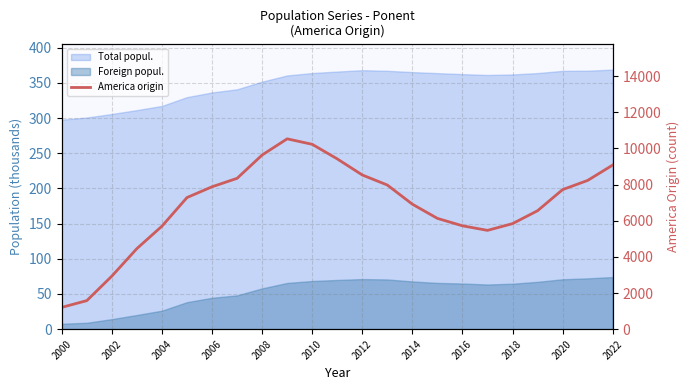

The chart shows a value of 6556 at 19. True or false?

True